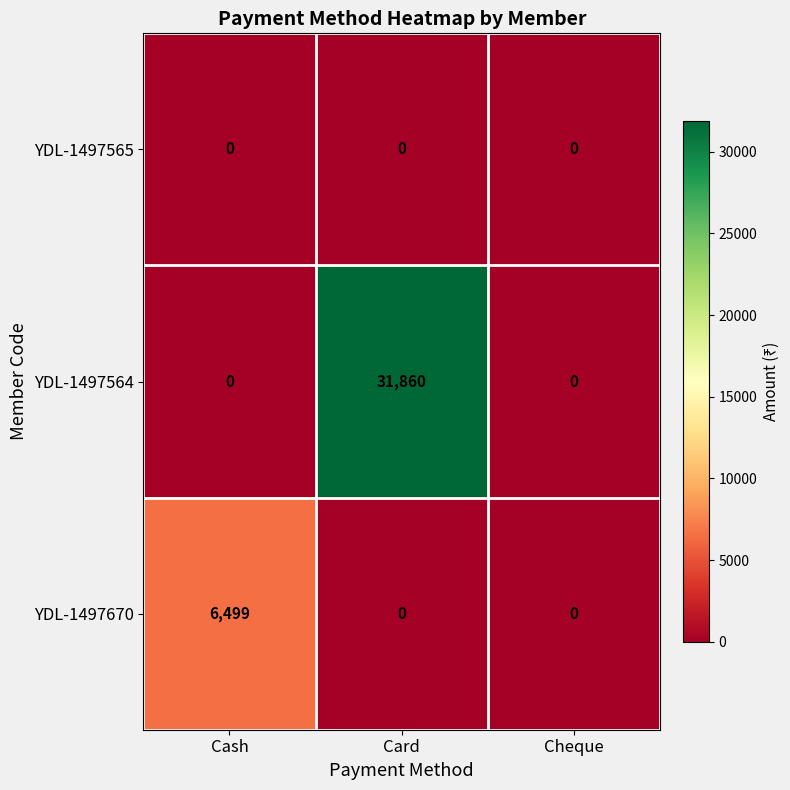

Which series changed the most between Cash and Card?

YDL-1497564